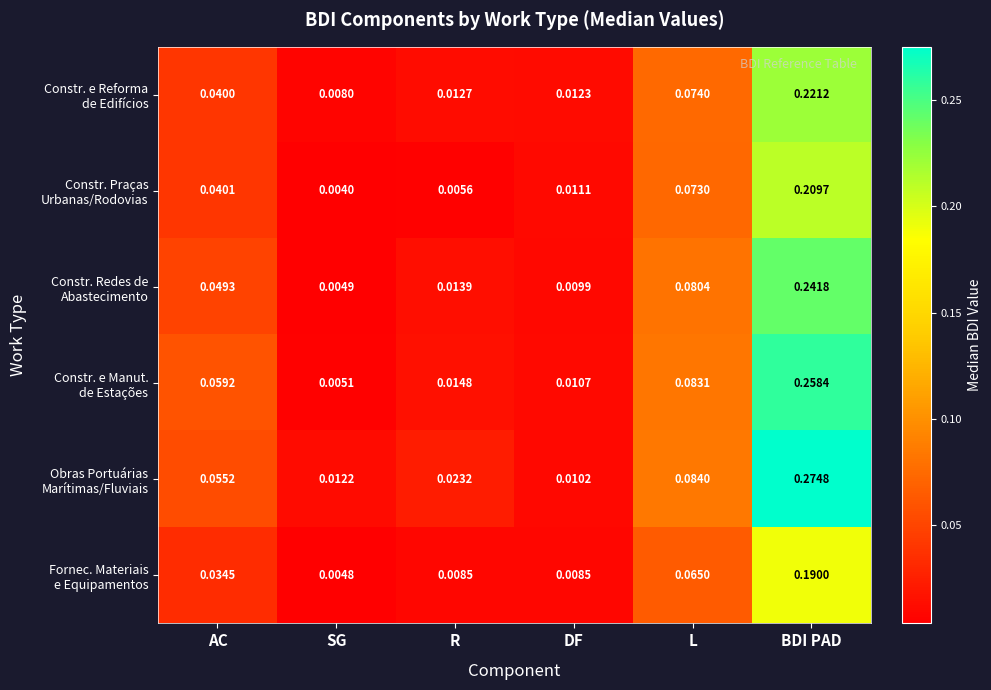

At which category is the sum across all series the highest?

BDI PAD